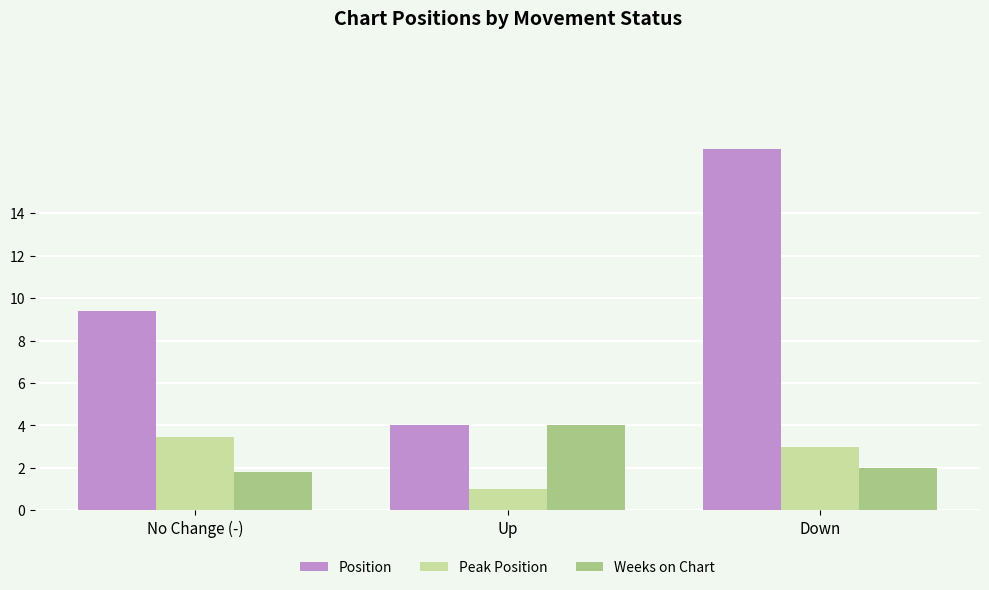

Between No Change (-) and Down, which series saw the biggest shift?

Position